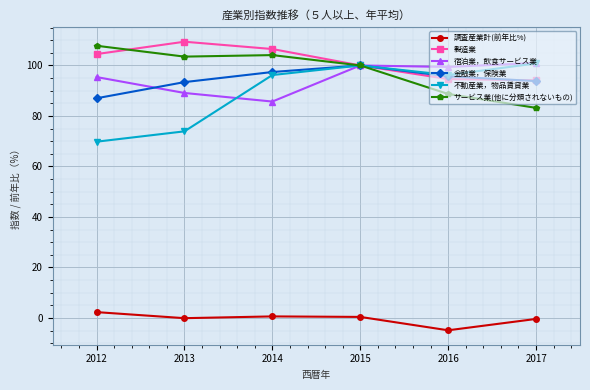

True or false: 金融業，保険業 and 調査産業計(前年比%) intersect in this chart.

False